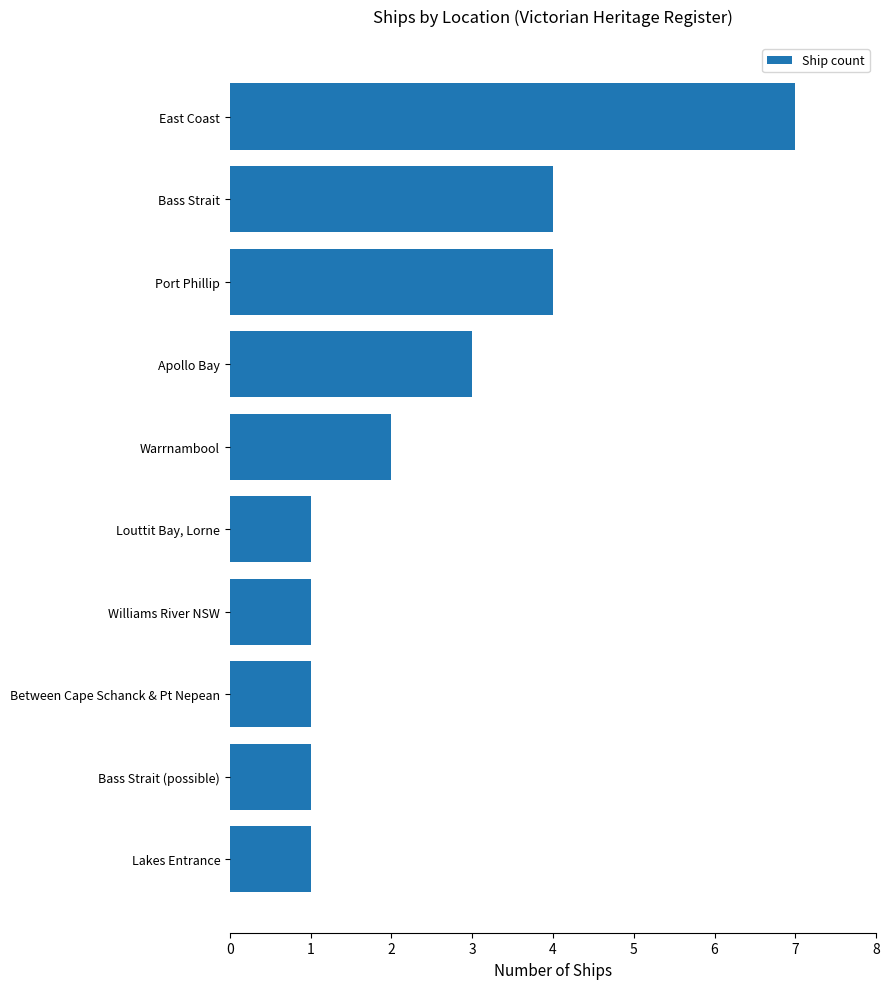

Between Lakes Entrance and Apollo Bay, which is larger?

Apollo Bay